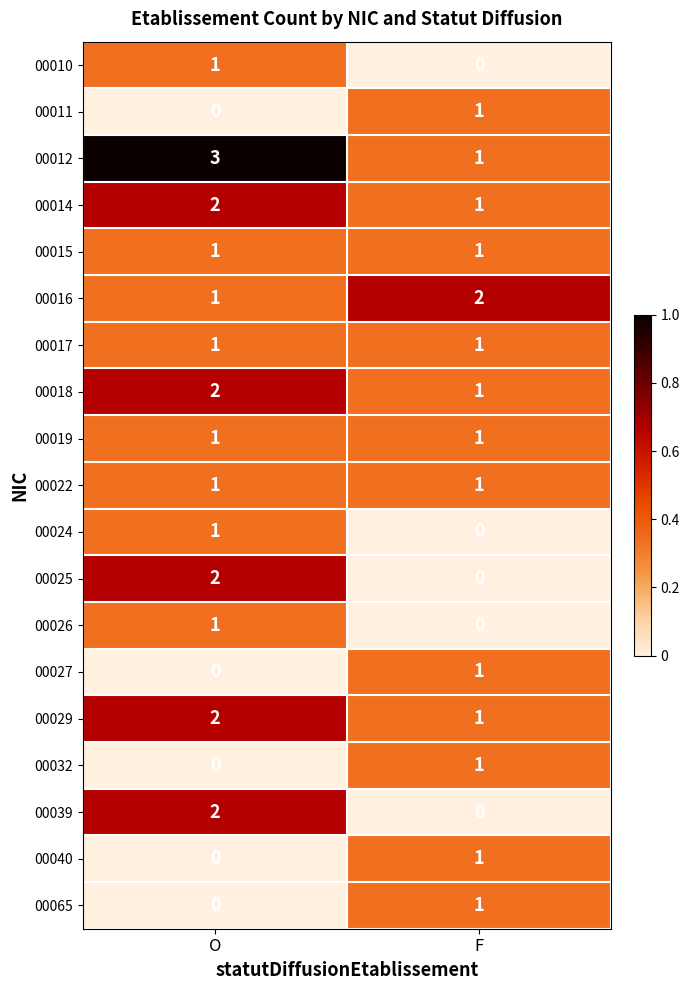

What is the sum of all 00014 values?

3